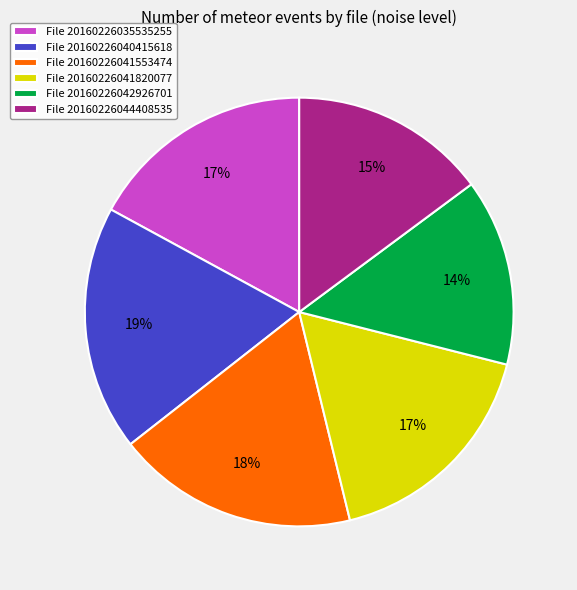

Which category has the smallest portion of the pie?

File 20160226042926701